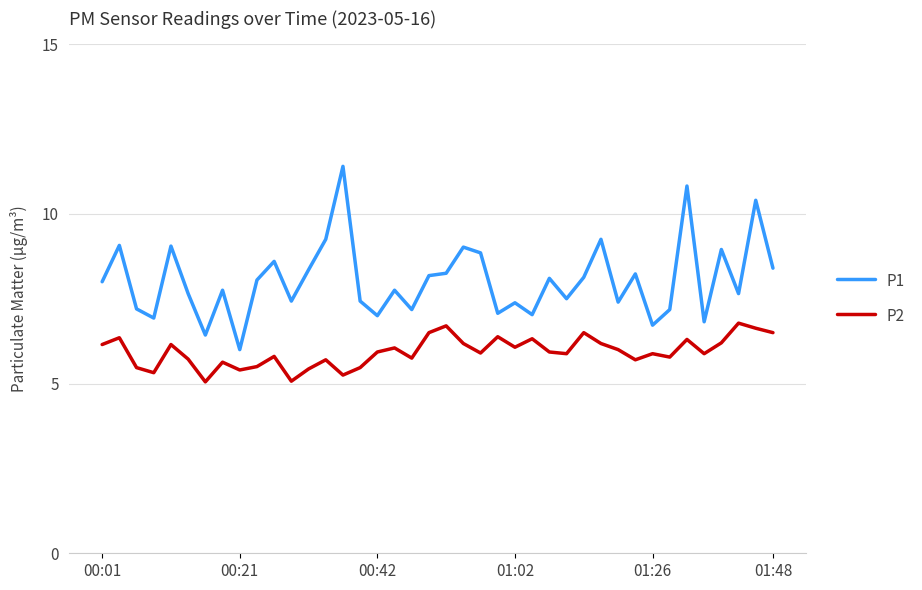

What is the difference between the maximum and minimum values in the P2 series?

1.7